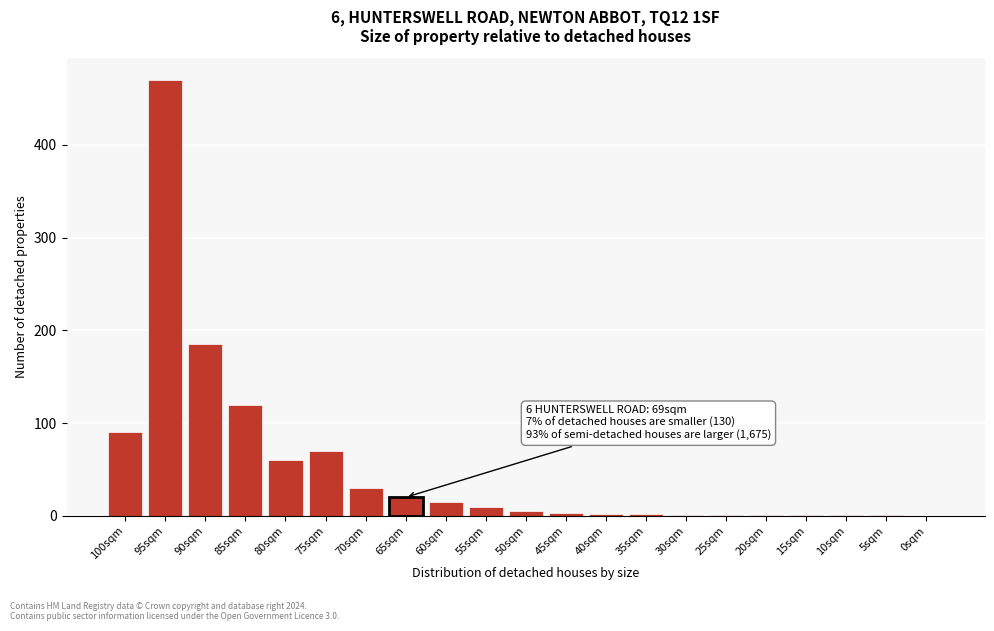

Where is the data nearest to the value 235?

90sqm